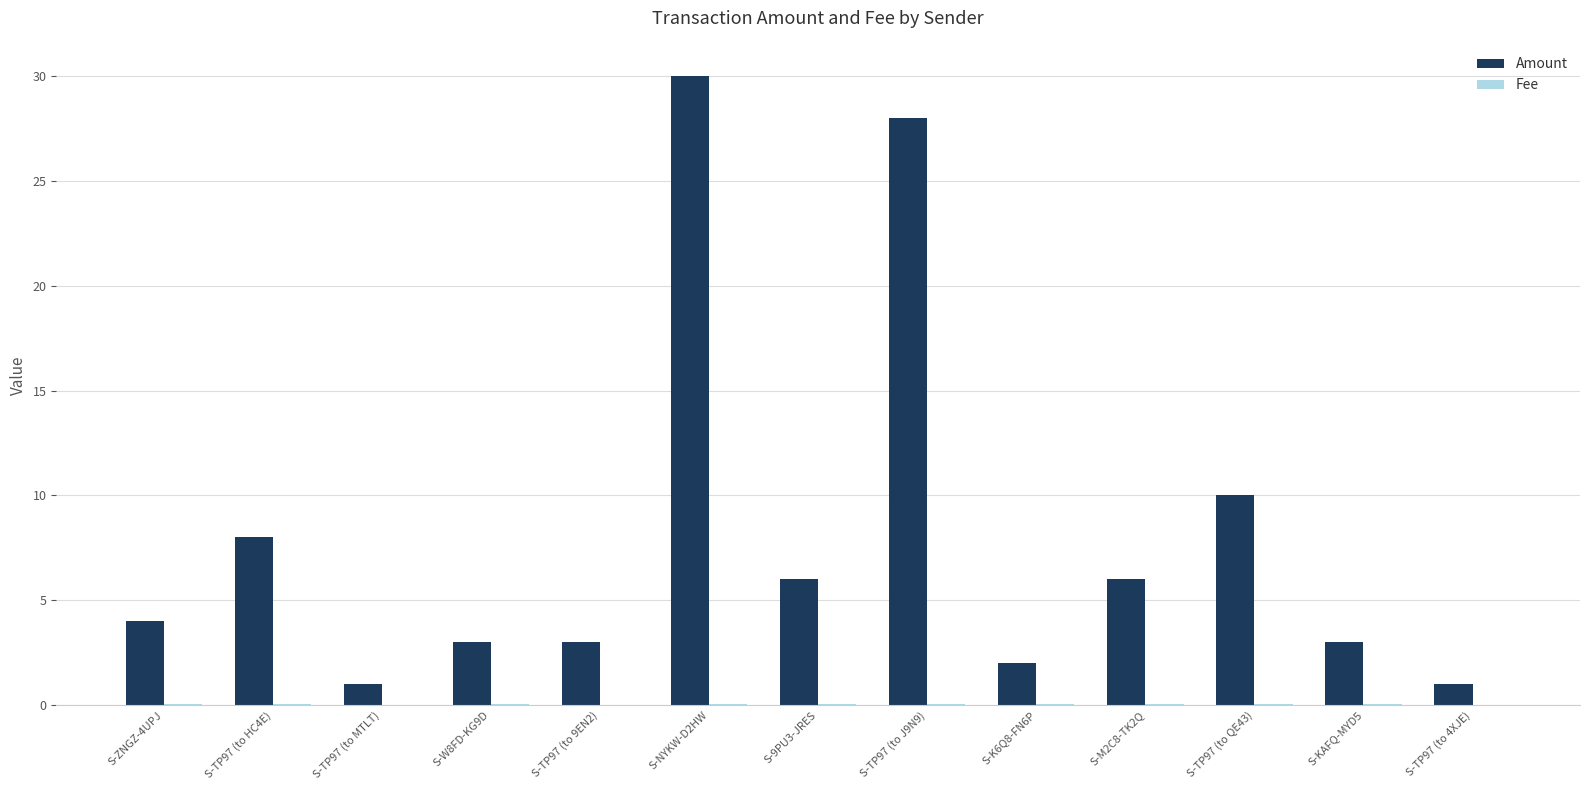

At which category is the sum across all series the highest?

S-NYKW-D2HW